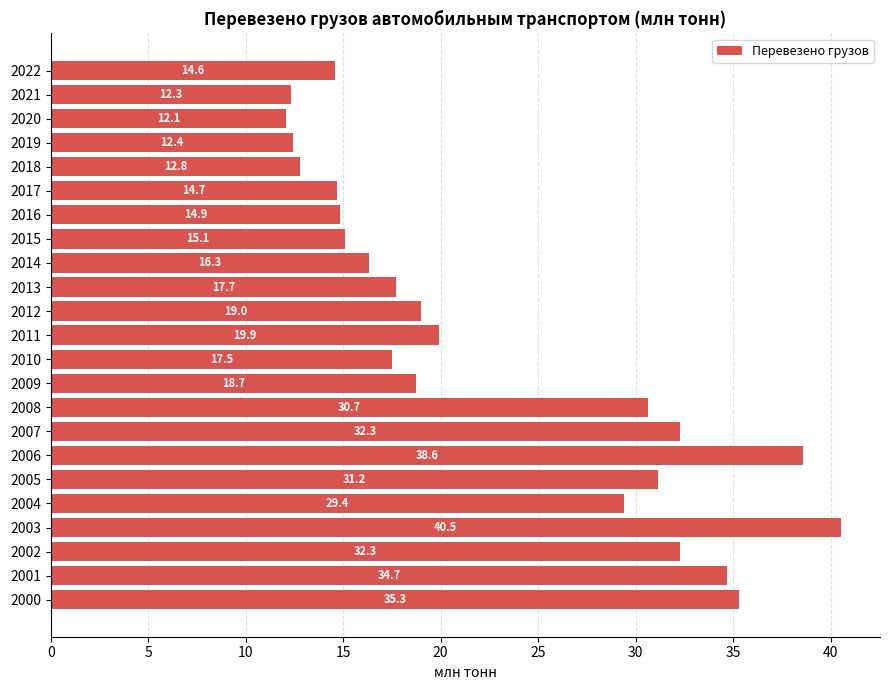

What value does the data have at 2003?

40.5